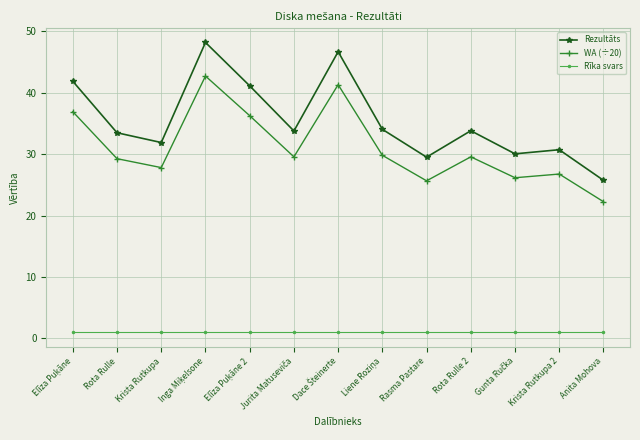

The WA (÷20) series shows 26.8 at Krista Rutkupa 2. True or false?

True